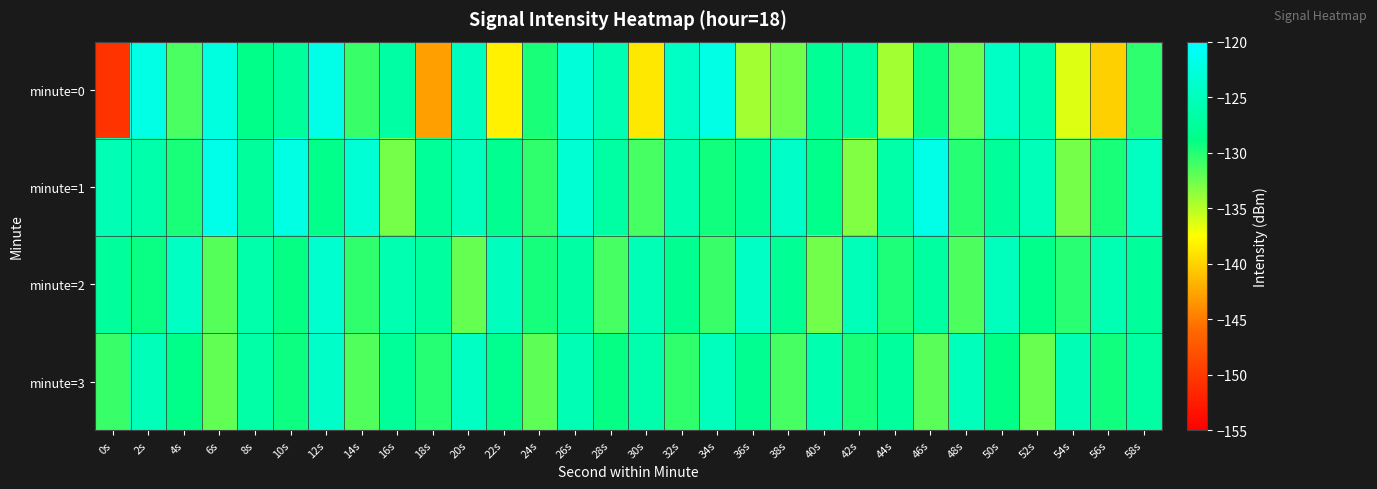

What is the smallest value displayed?

-150.6